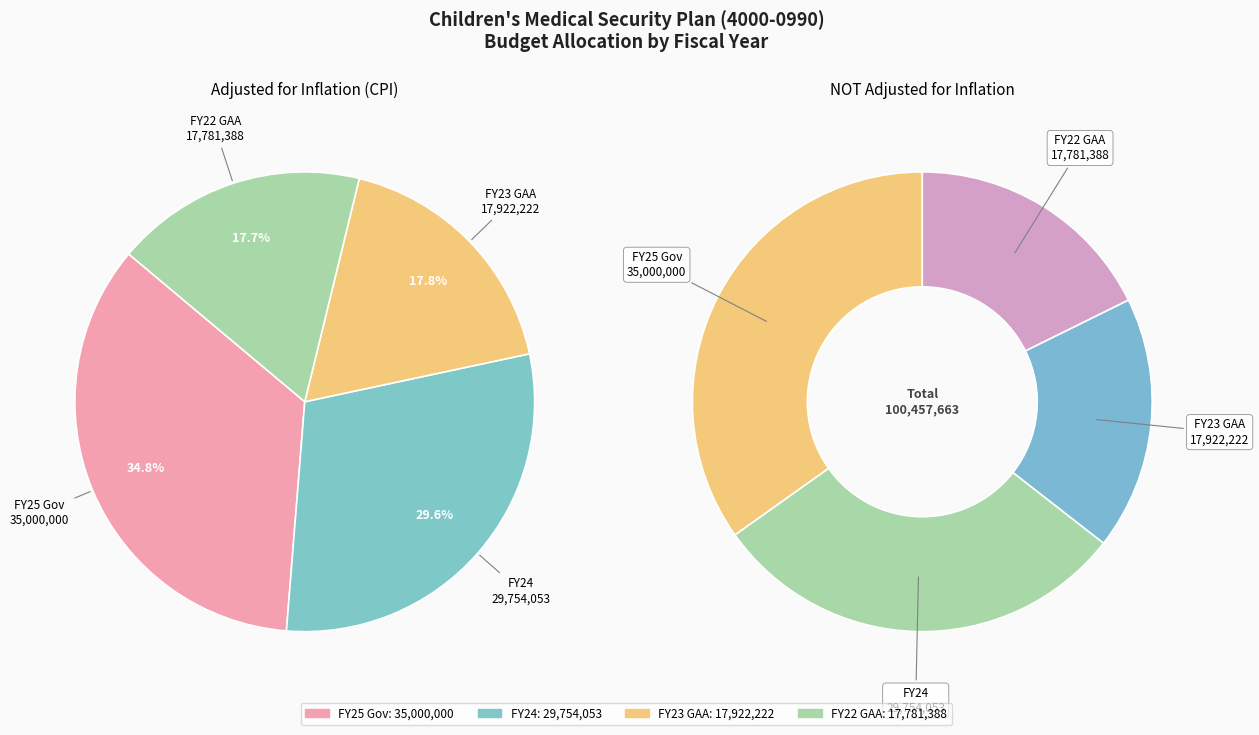

To the nearest percent, what is the difference between the largest and smallest slice percentages?

17%